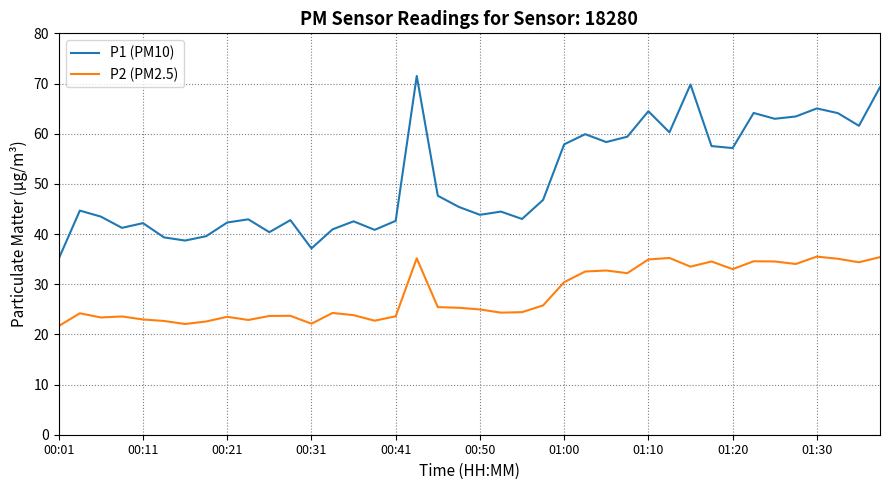

What is the difference between the maximum and minimum values in the P1 (PM10) series?

36.4